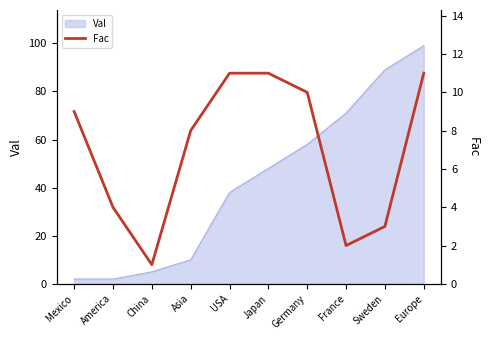

Reading left to right, list all the values displayed in this chart.

9	4	1	8	11	11	10	2	3	11